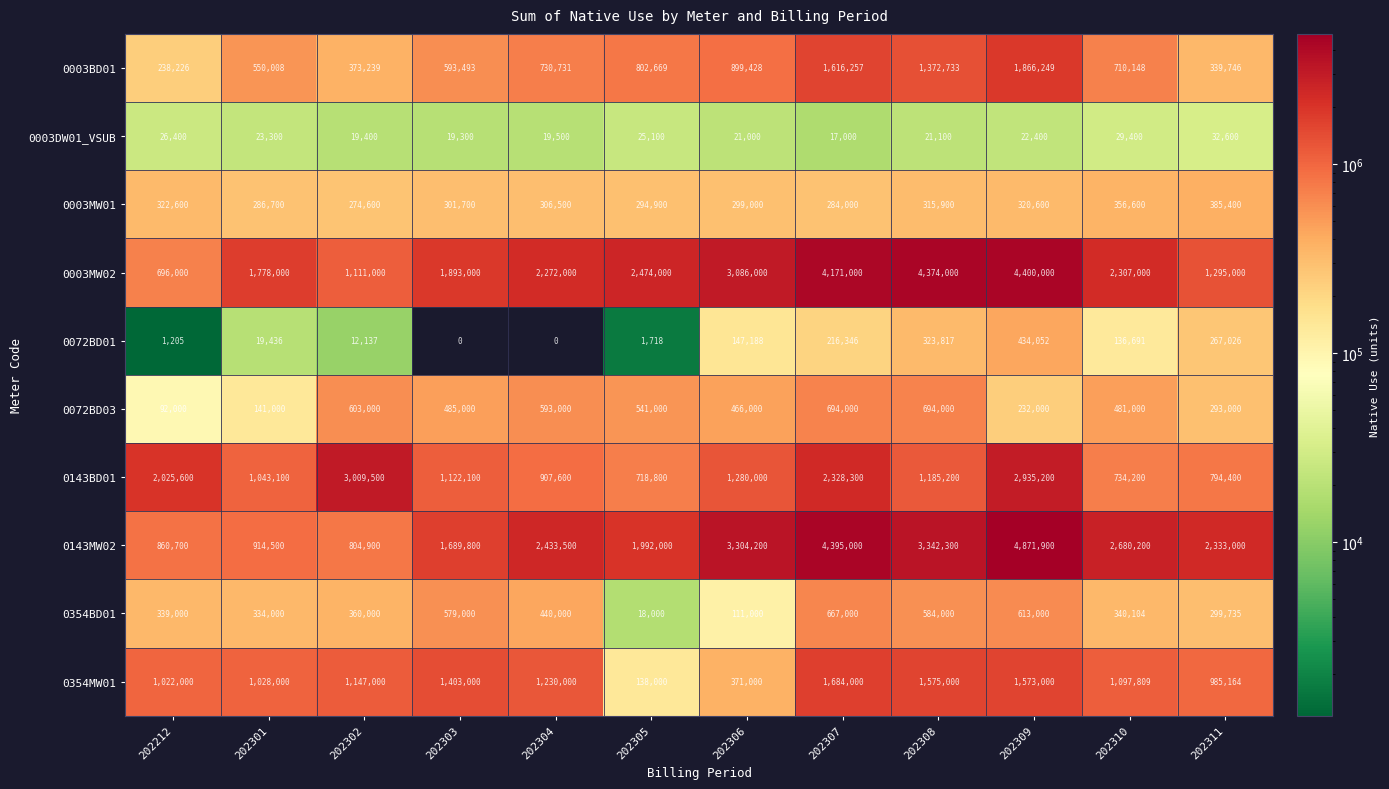

Which series has the largest range (max minus min)?

0143MW02